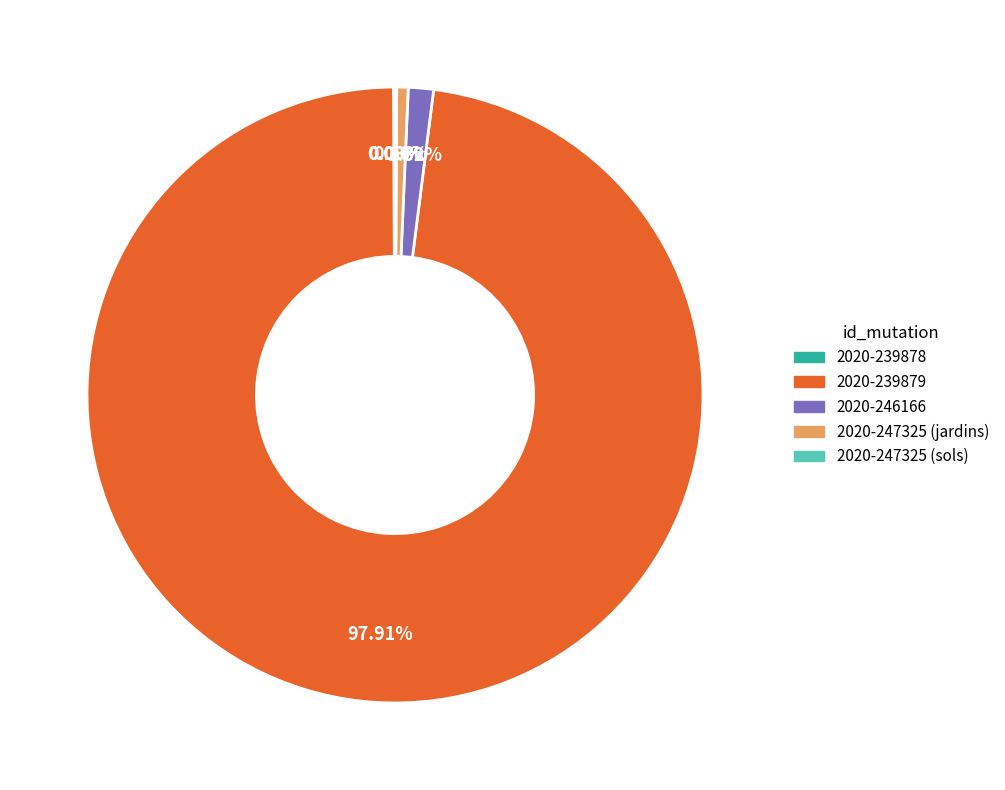

Is there any slice that represents more than half of the pie?

Yes